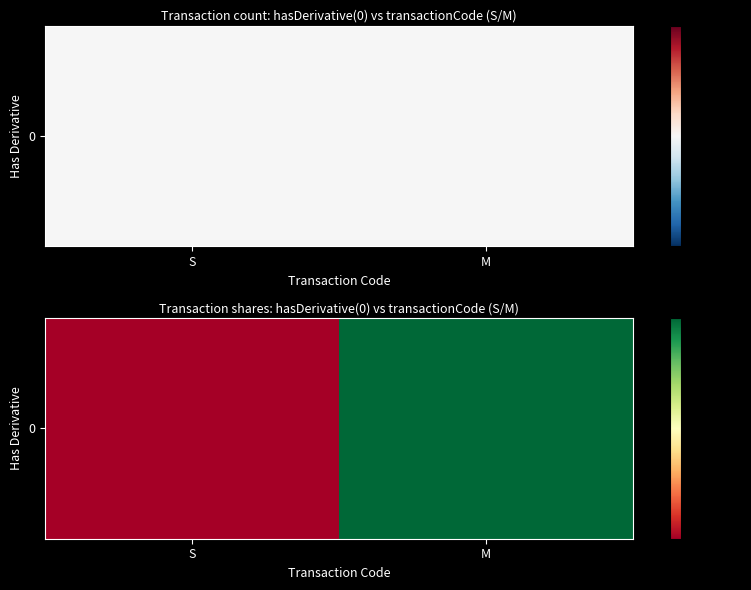

The chart shows a value of 6431 at M. True or false?

True